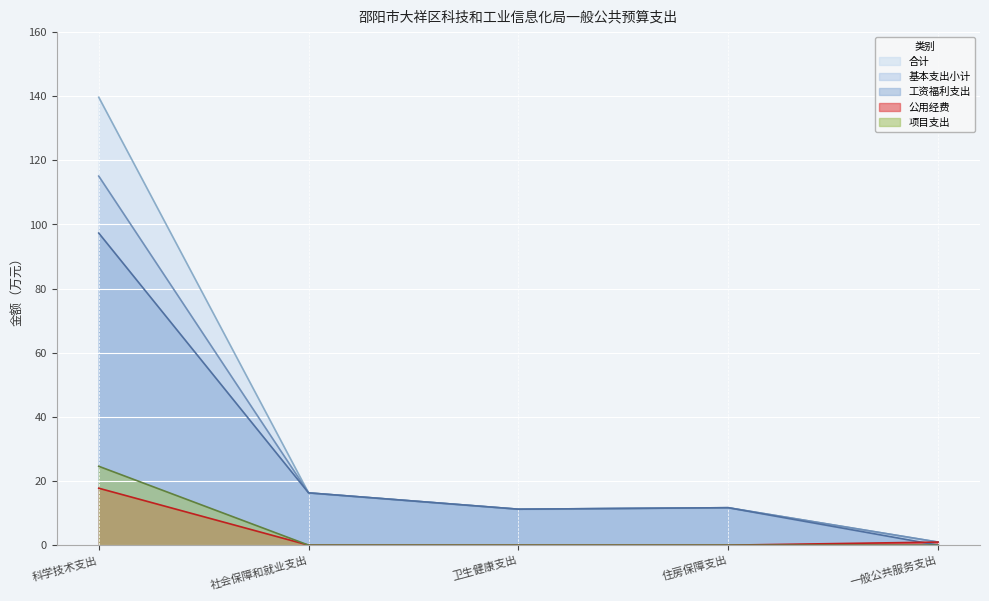

How many values in 公用经费 are above zero?

2